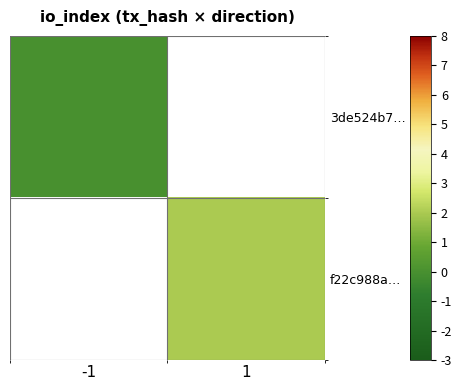

Which category has the highest value across all series?

1